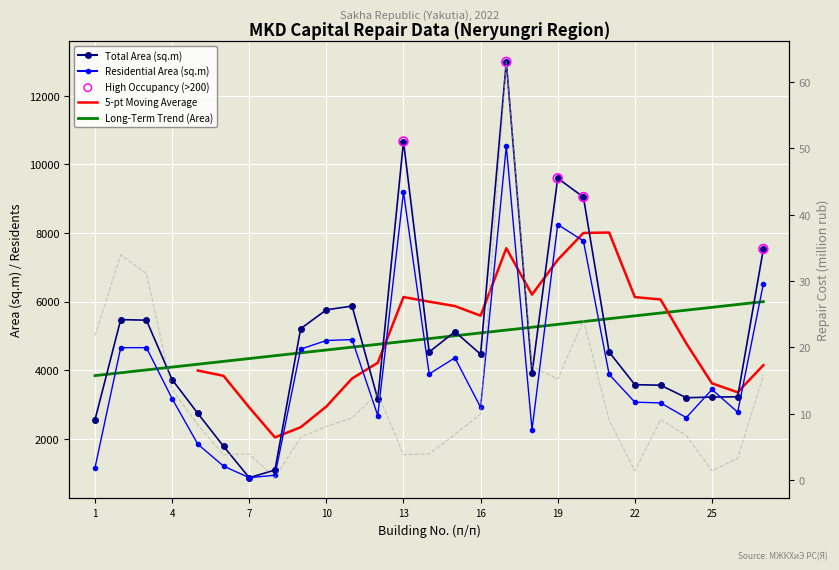

What is the total value across all series at 20?

16836.7